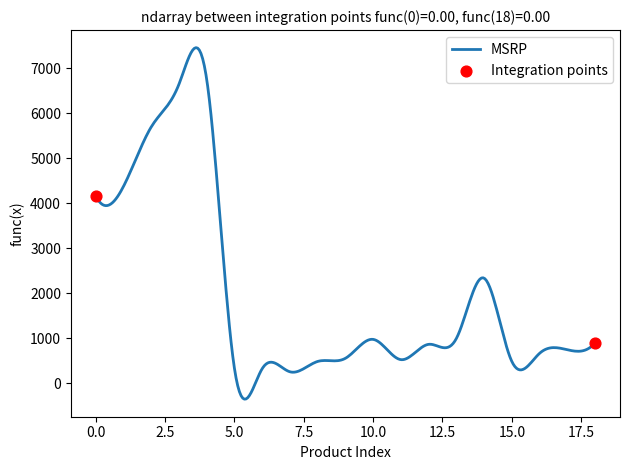

What is the smallest value displayed?

-348.5